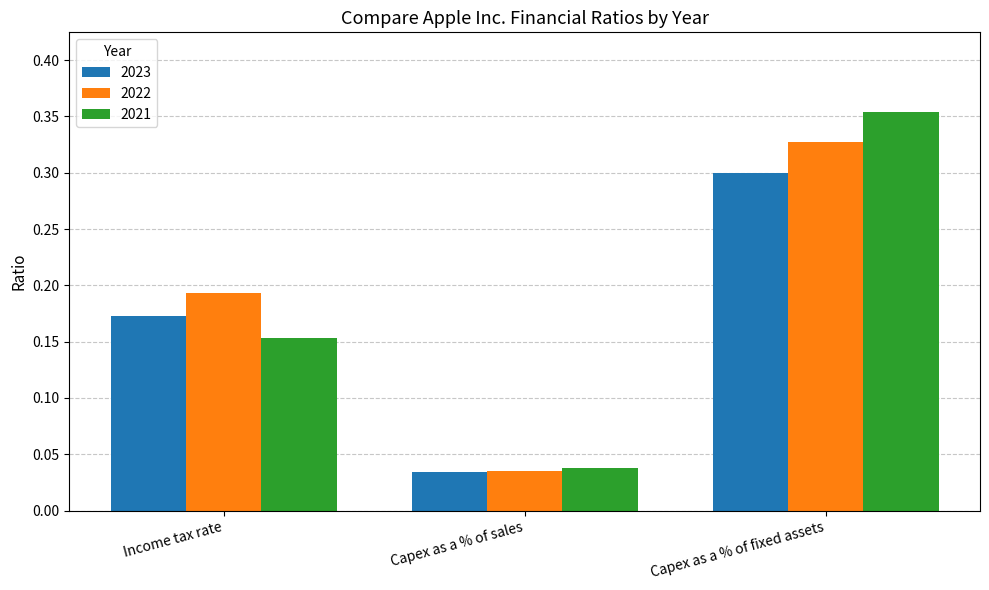

Which series has the widest spread of values?

2021